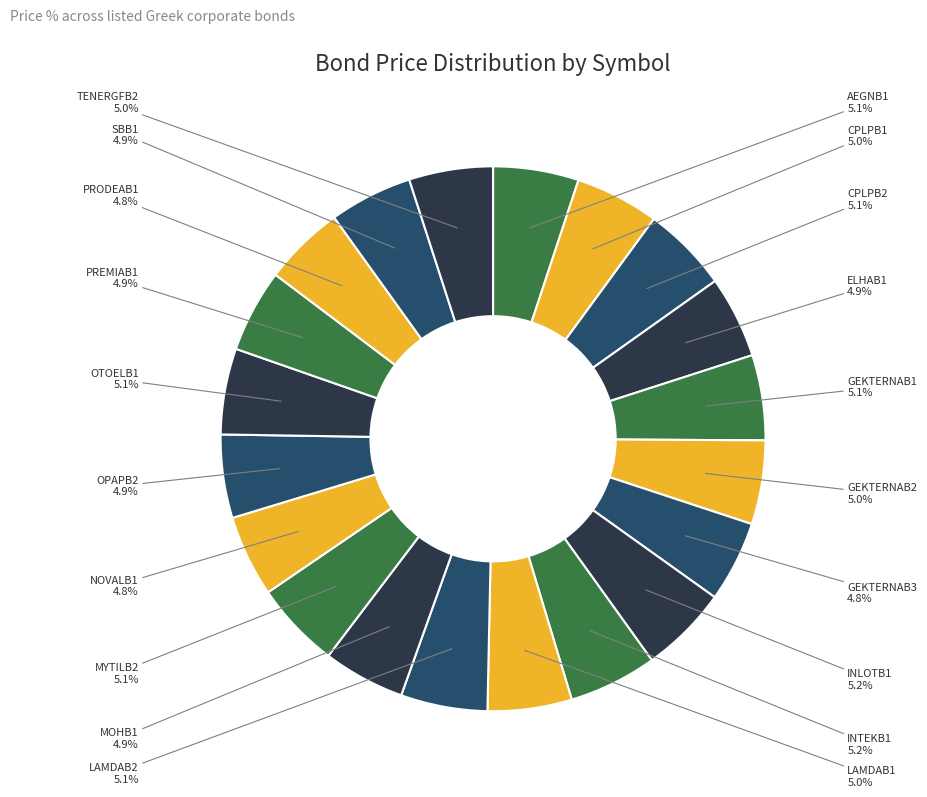

How many slices are in this pie chart?

20